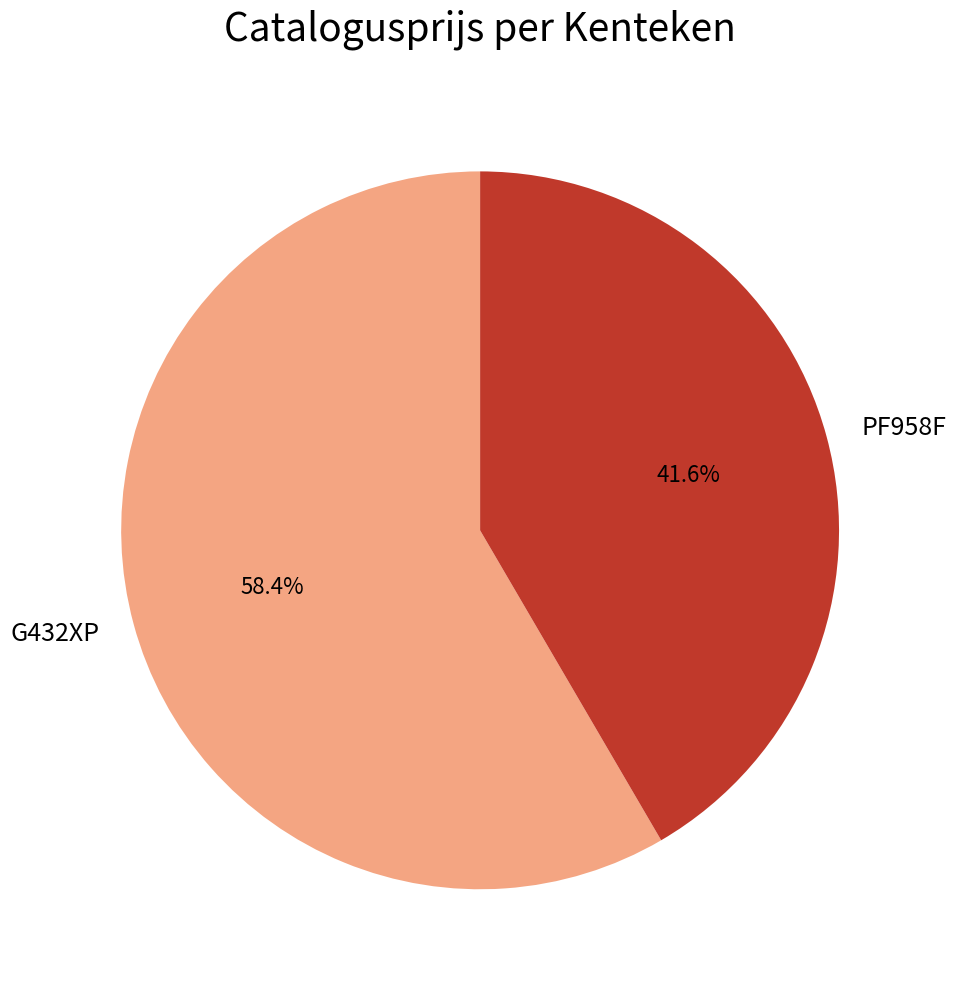

What is the smallest slice in the pie chart?

PF958F